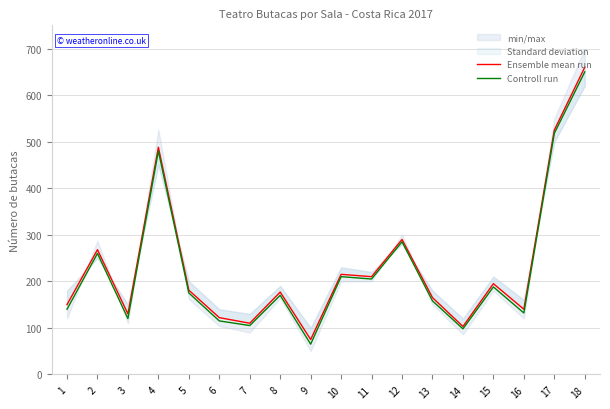

How many lines are shown in the chart?

2